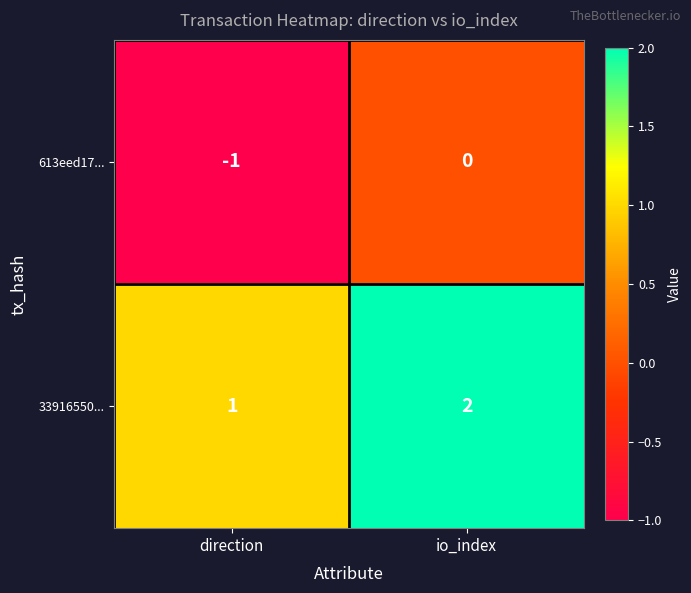

At which category is the sum across all series the highest?

io_index